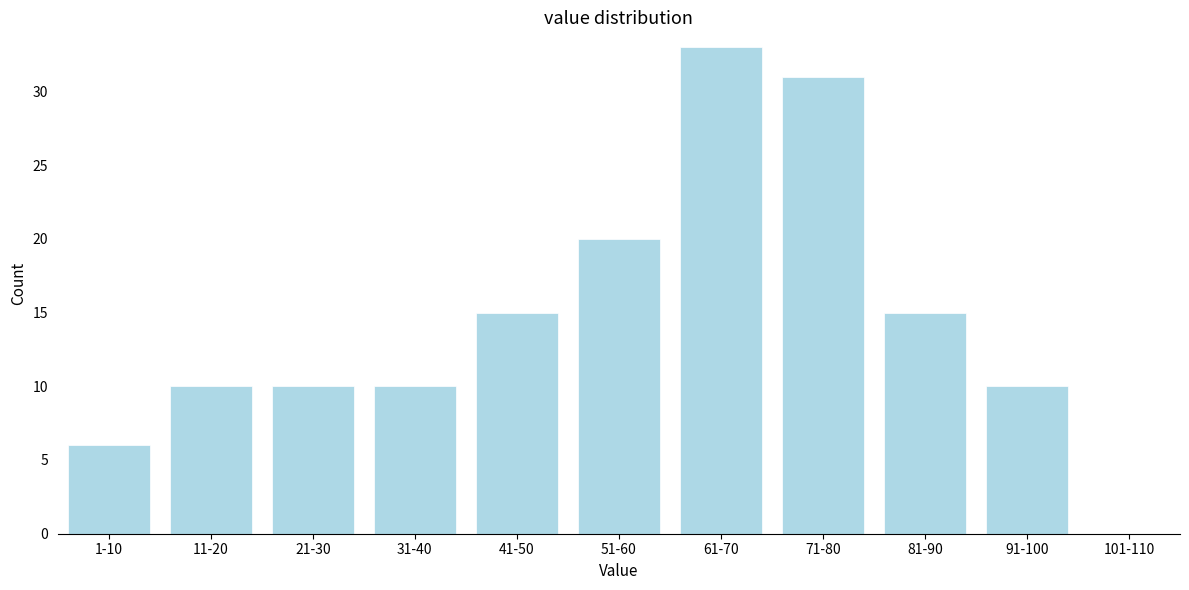

Reading left to right, extract all data points from this chart.

1-10=6	11-20=10	21-30=10	31-40=10	41-50=15	51-60=20	61-70=33	71-80=31	81-90=15	91-100=10	101-110=0